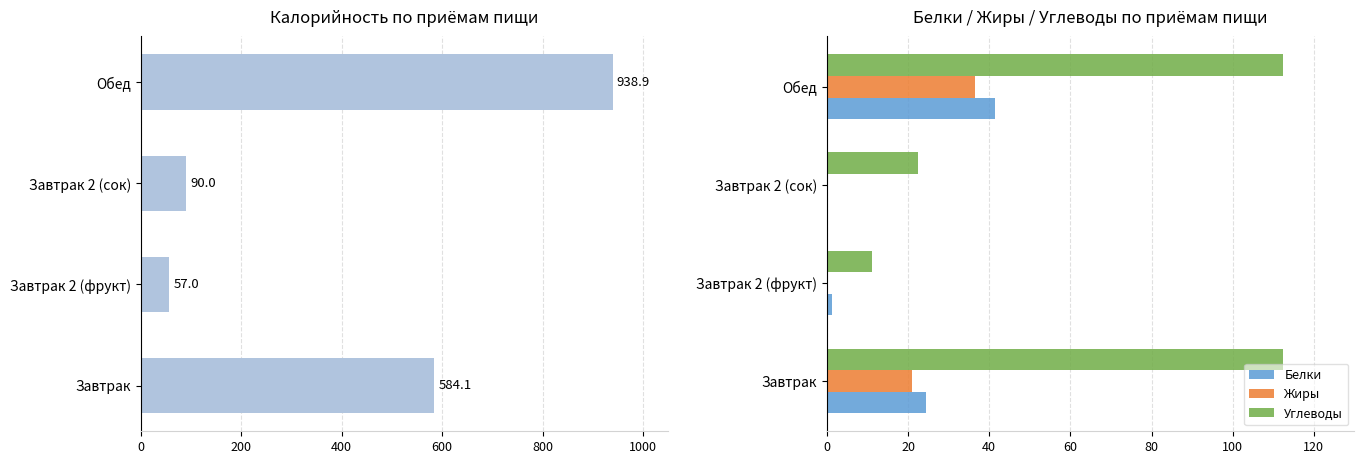

What is the value of the Калорийность bar at the 1st from the left?

584.1